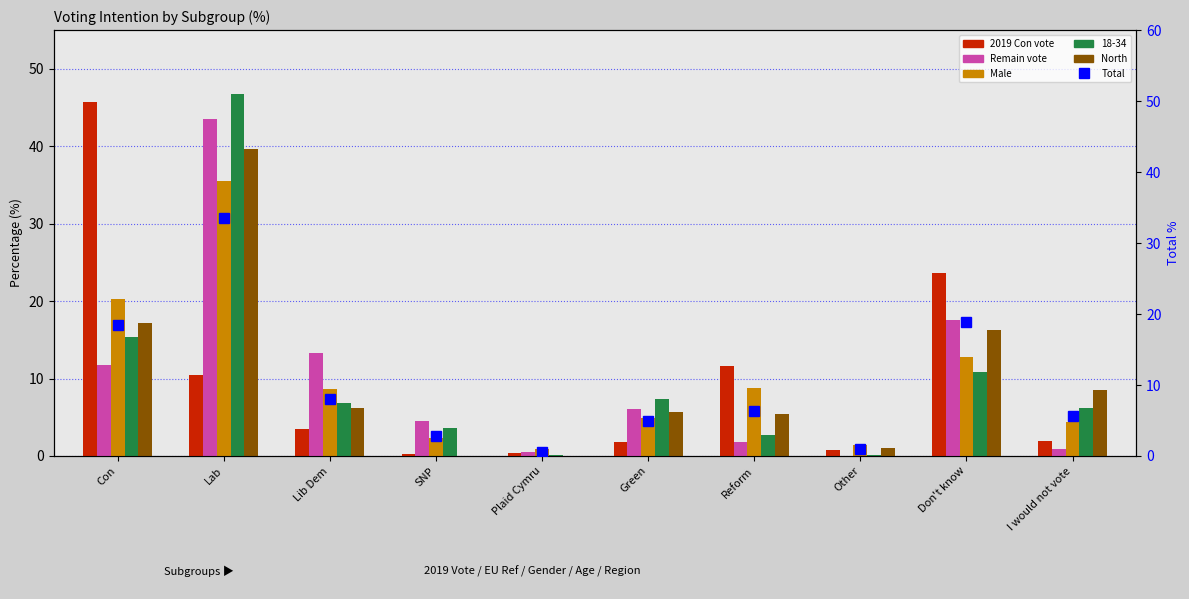

How many groups of bars are there?

10